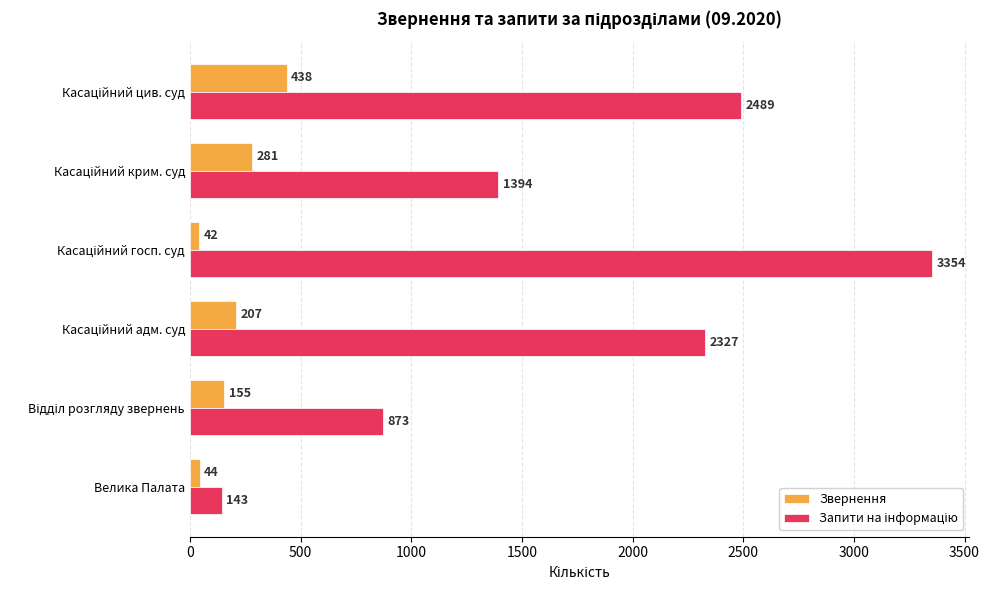

How many distinct data groups are displayed?

2